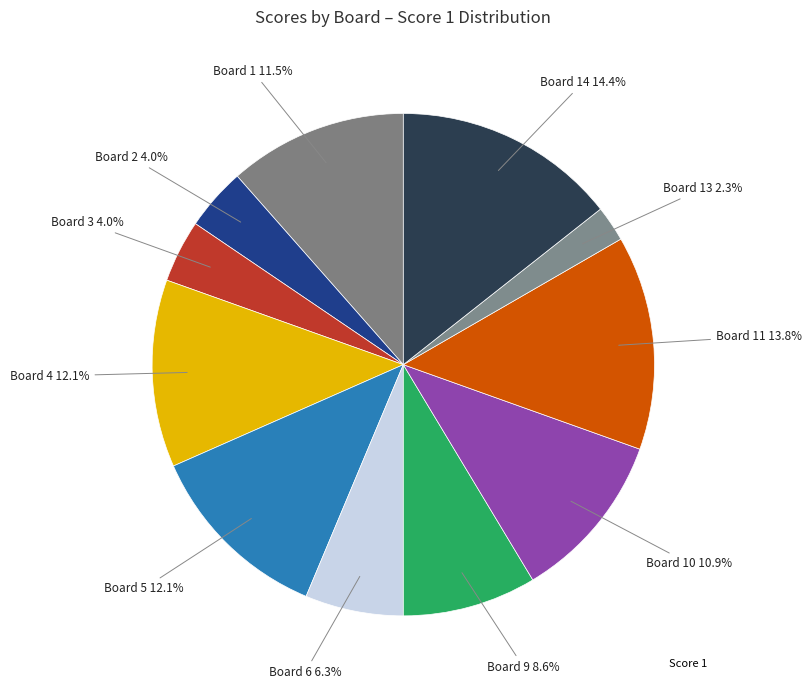

Count the number of slices in the pie.

11